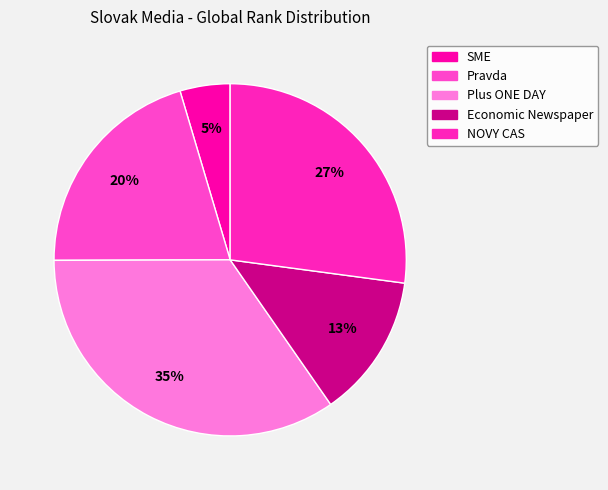

Combined, what portion of the pie is NOVY CAS and Pravda?

47.6%